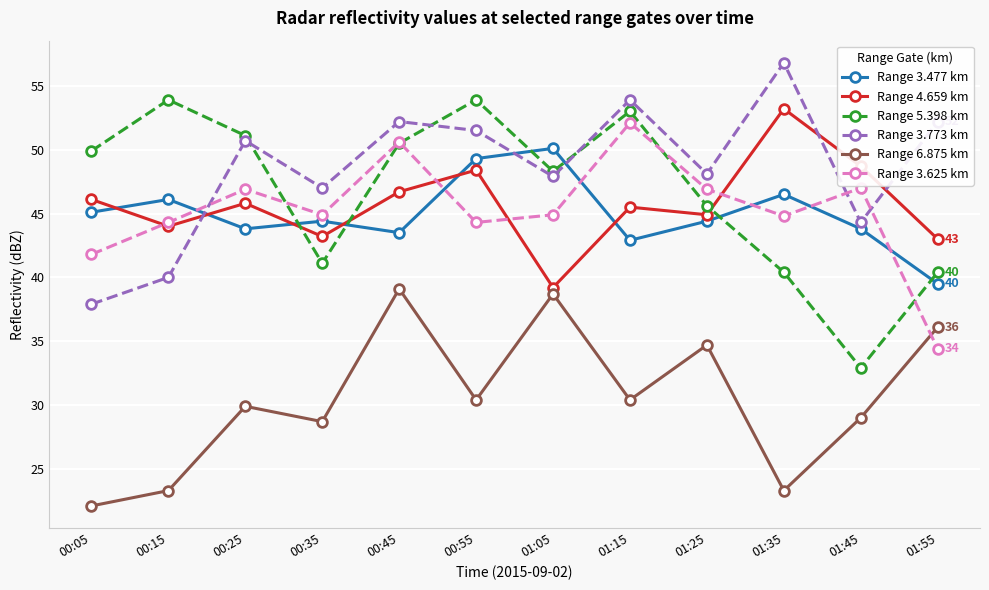

Rank the series by their maximum value, from highest to lowest.

Range 3.773 km, Range 5.398 km, Range 4.659 km, Range 3.625 km, Range 3.477 km, Range 6.875 km